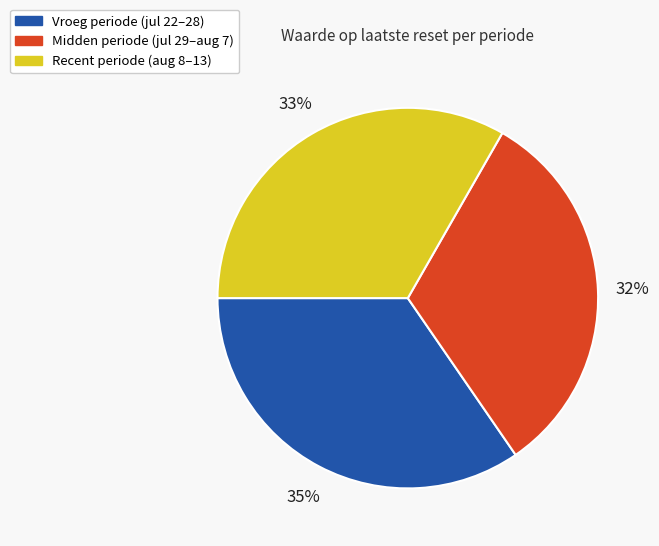

To the nearest percent, what is the average slice percentage?

33%